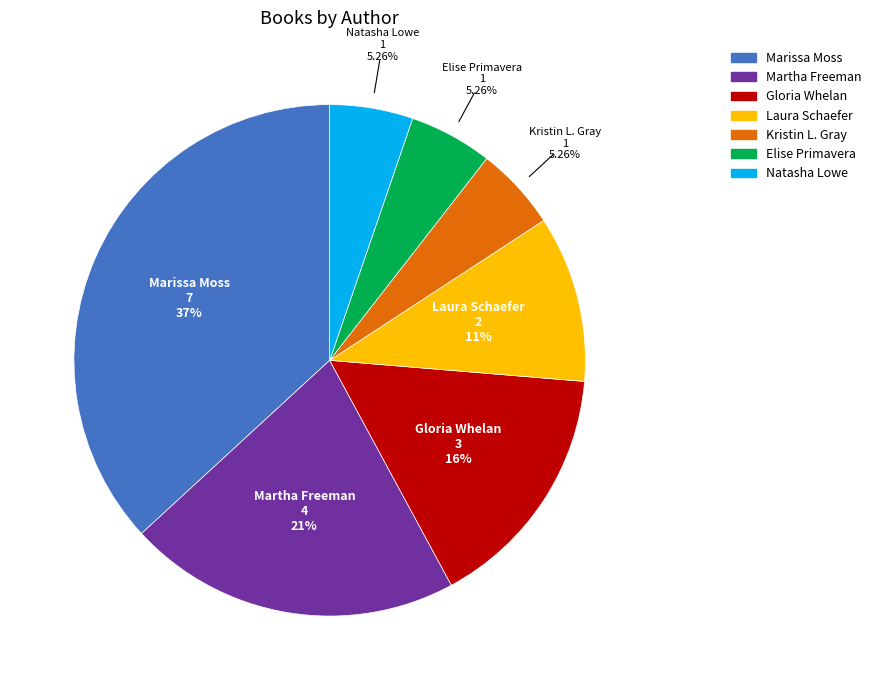

What portion of the pie excludes Gloria Whelan?

84.2%